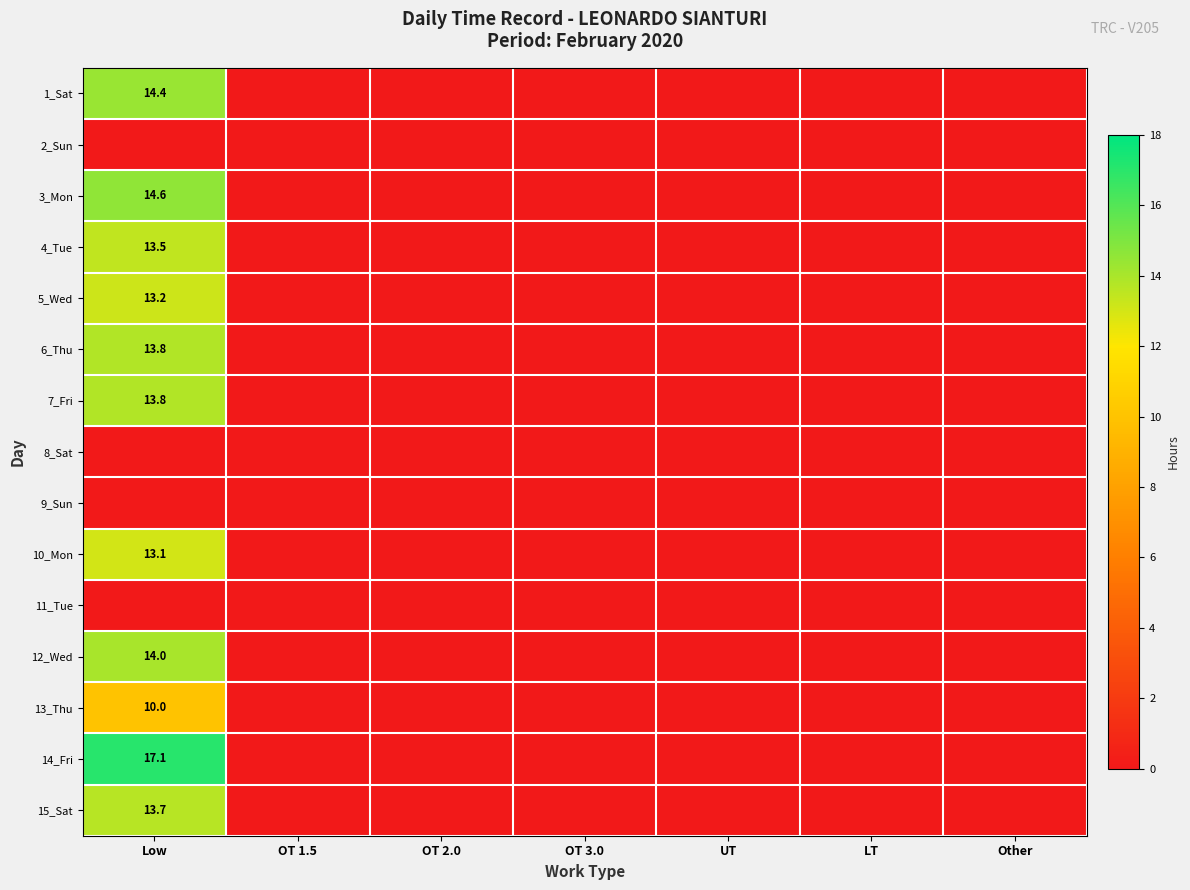

Between OT 3.0 and Low, which is larger?

Low